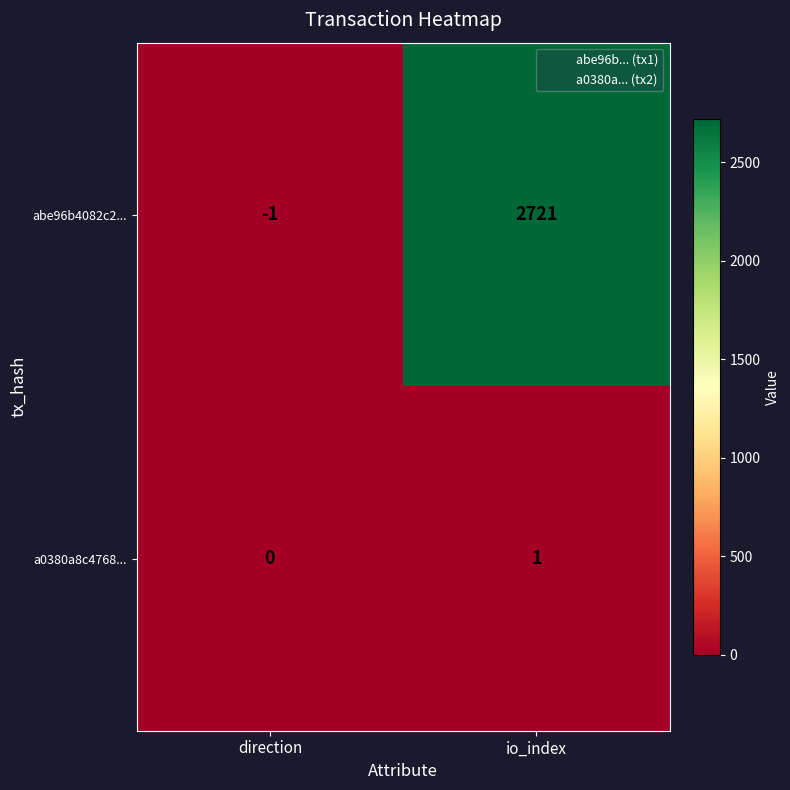

True or false: abe96b4082c2... has a value of 2721 at io_index.

True